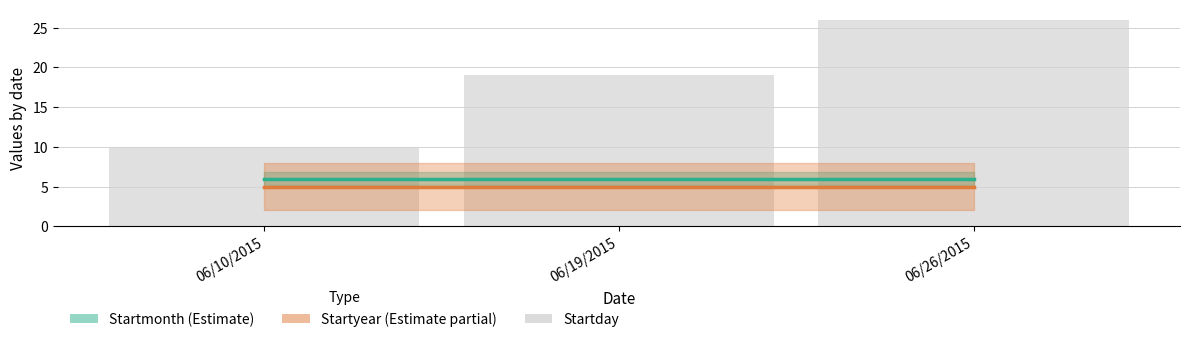

List the labels in order of value, largest first.

06/26/2015, 06/19/2015, 06/10/2015